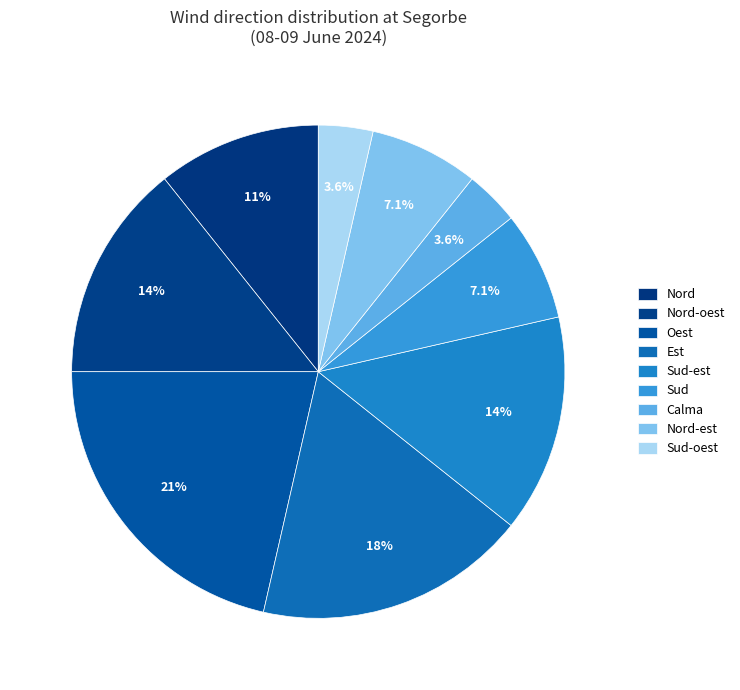

How many slices are in this pie chart?

9